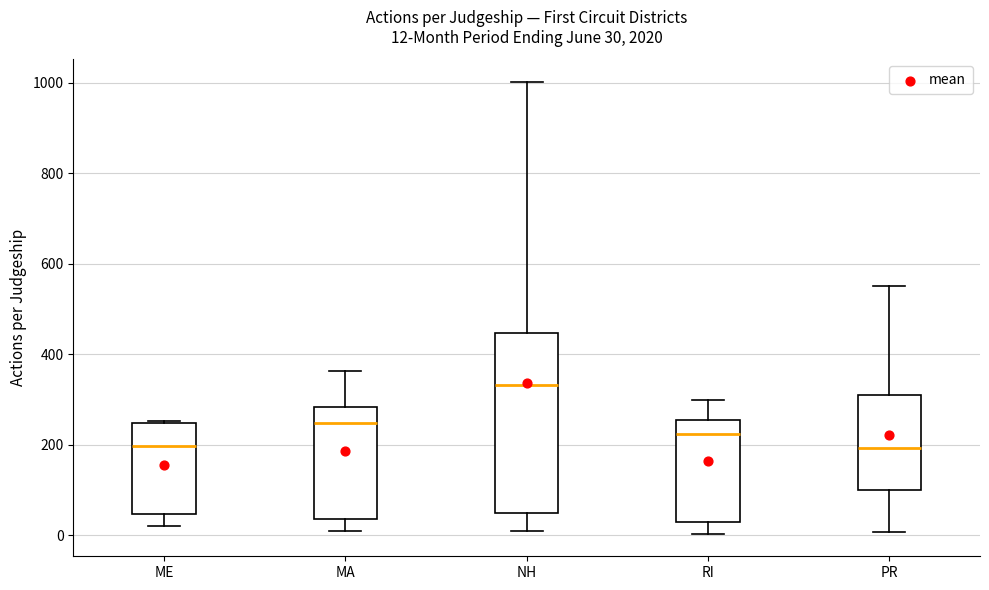

Which box's median line is the highest?

NH